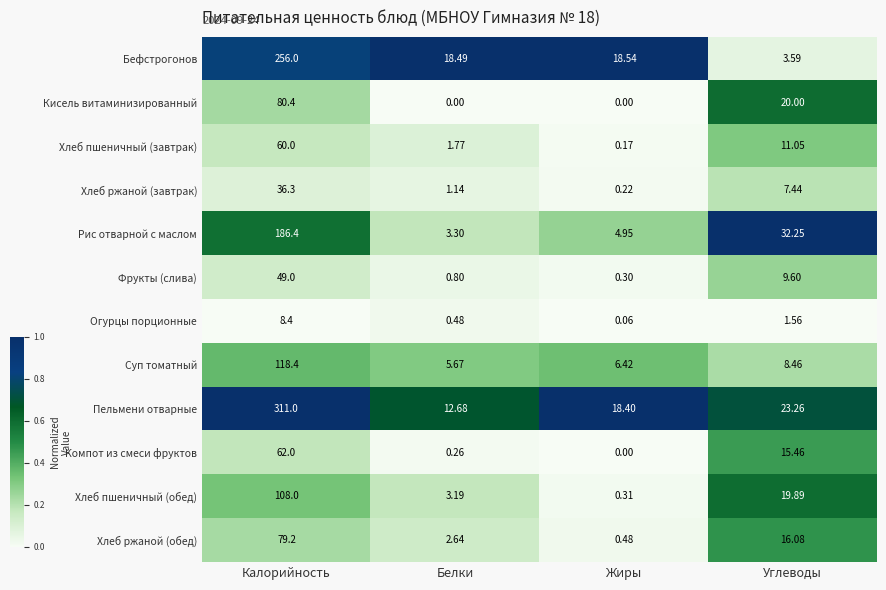

At which label does Огурцы порционные reach its minimum?

Жиры